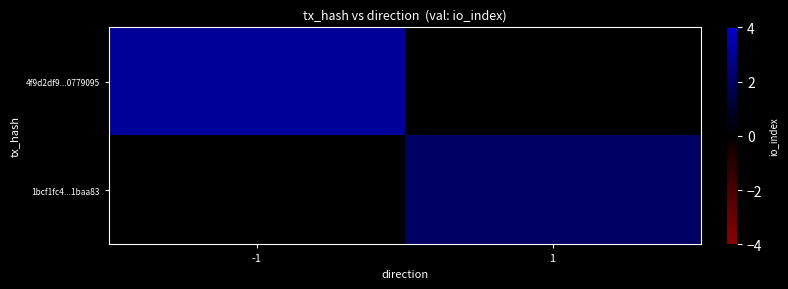

What is the maximum value shown in the chart?

3